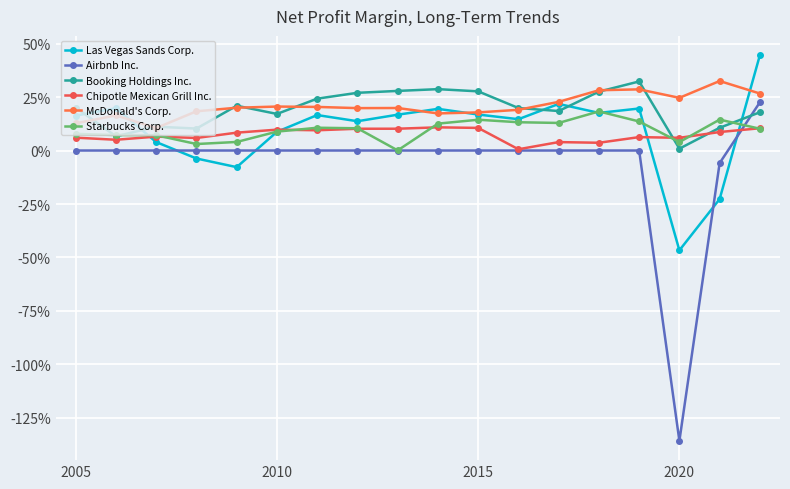

Does the chart have visible grid lines?

Yes